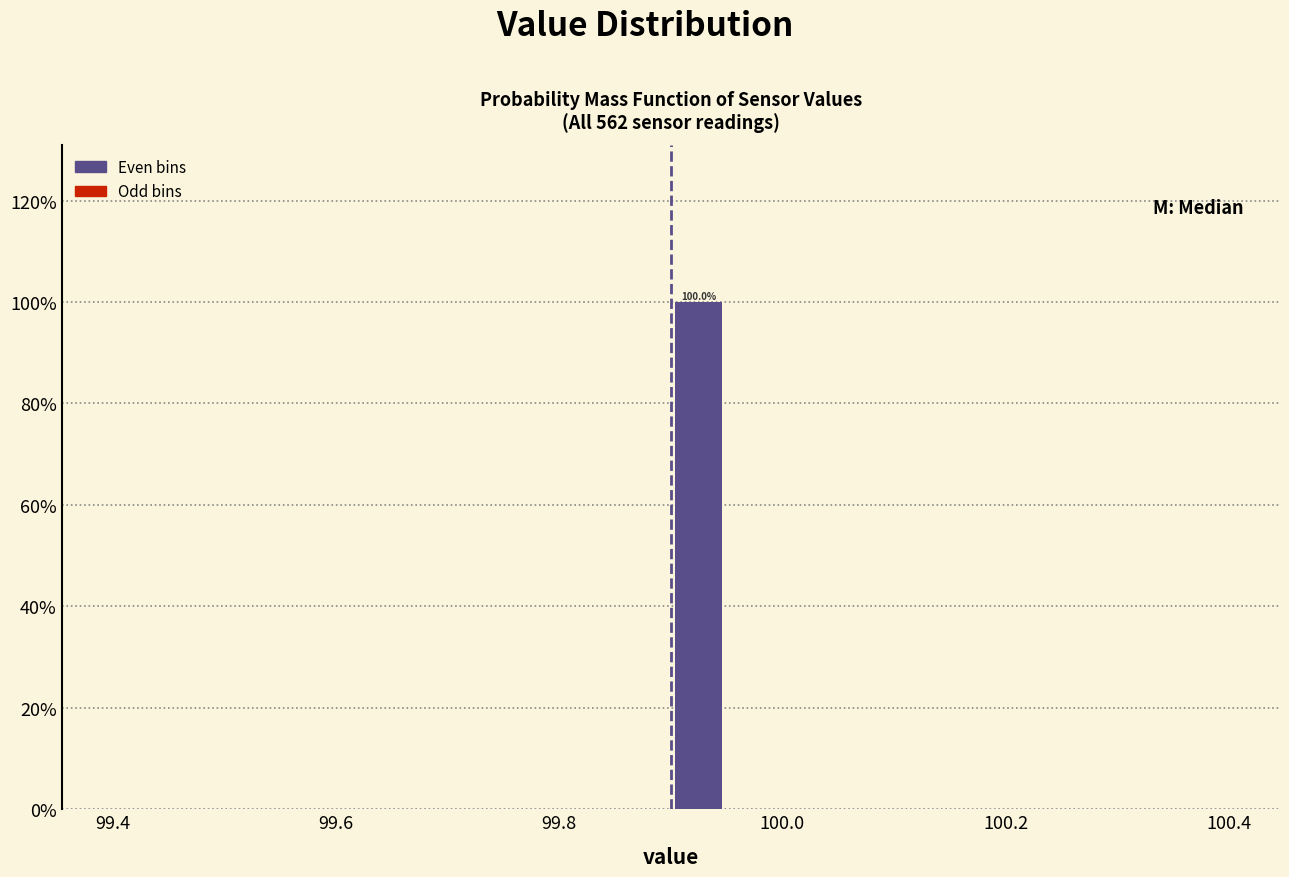

Around what value on the x-axis is the tallest bar? Give the approximate position of its centre, as read against the axis.

99.92